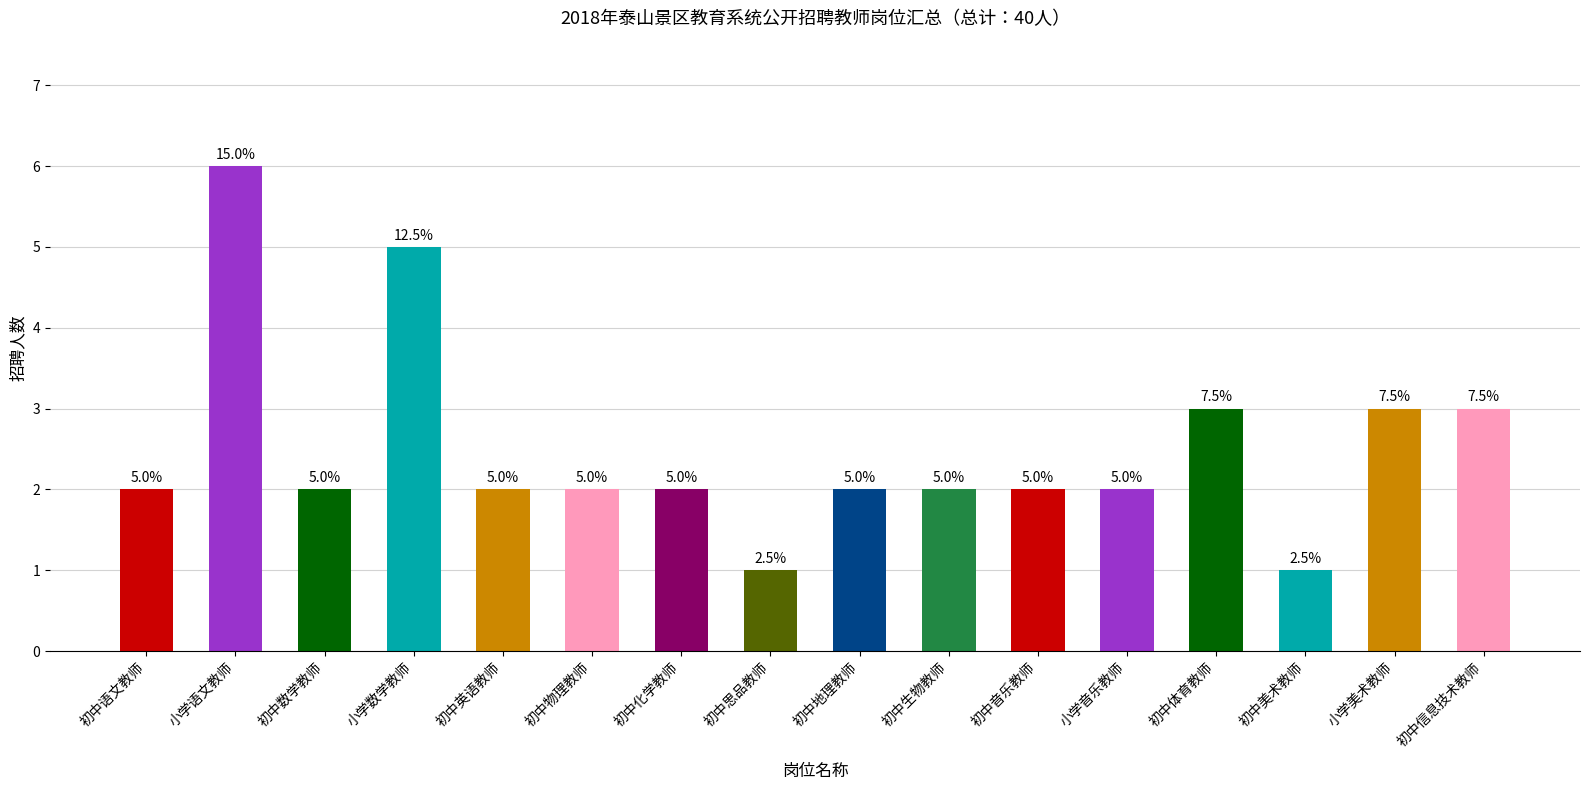

What is the ratio of the value at 初中美术教师 to the value at 初中思品教师?

1.0